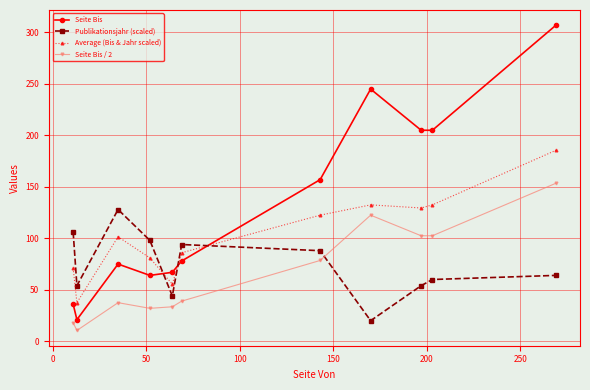

Which series has the largest total across all categories?

Seite Bis